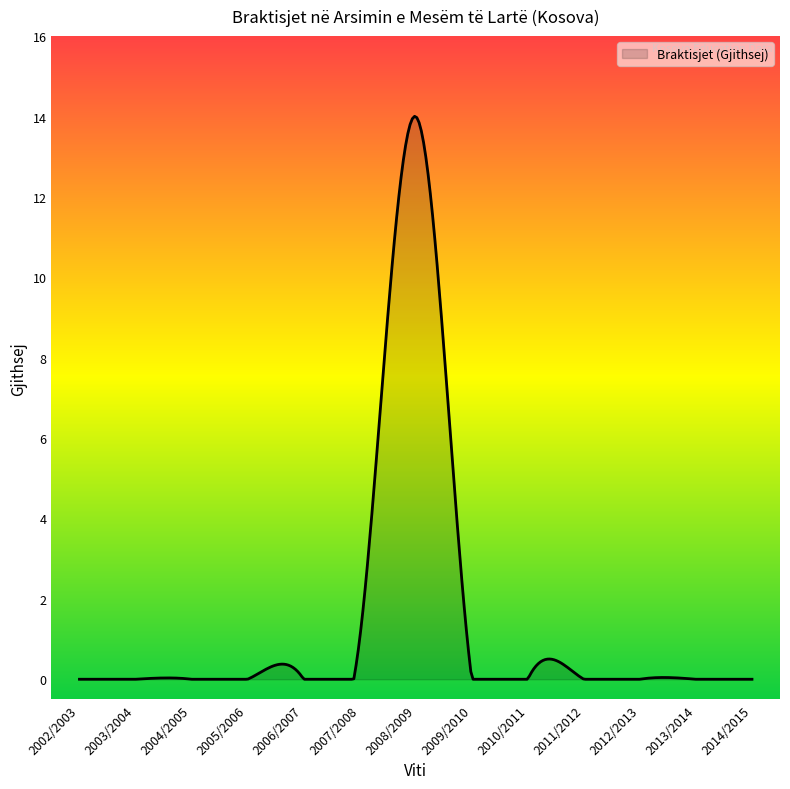

What is the greatest value displayed?

14.0